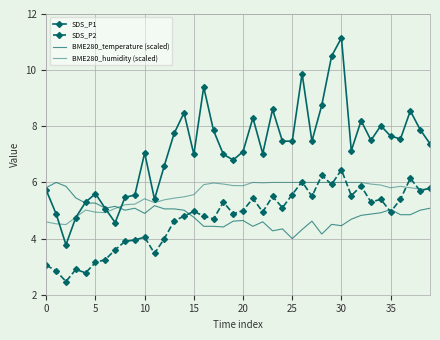

What is the sum of all SDS_P1 values?

287.6